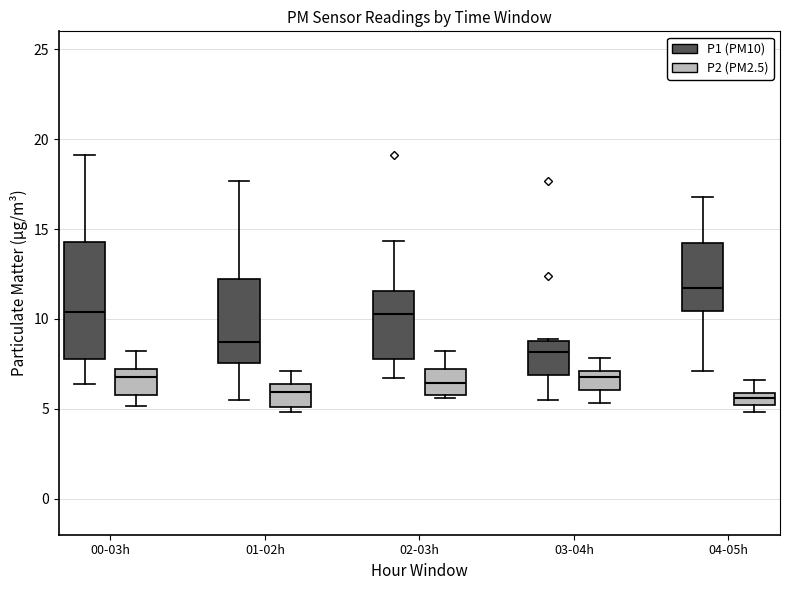

Which box's median line is the highest?

04-05h (P1 (PM10))